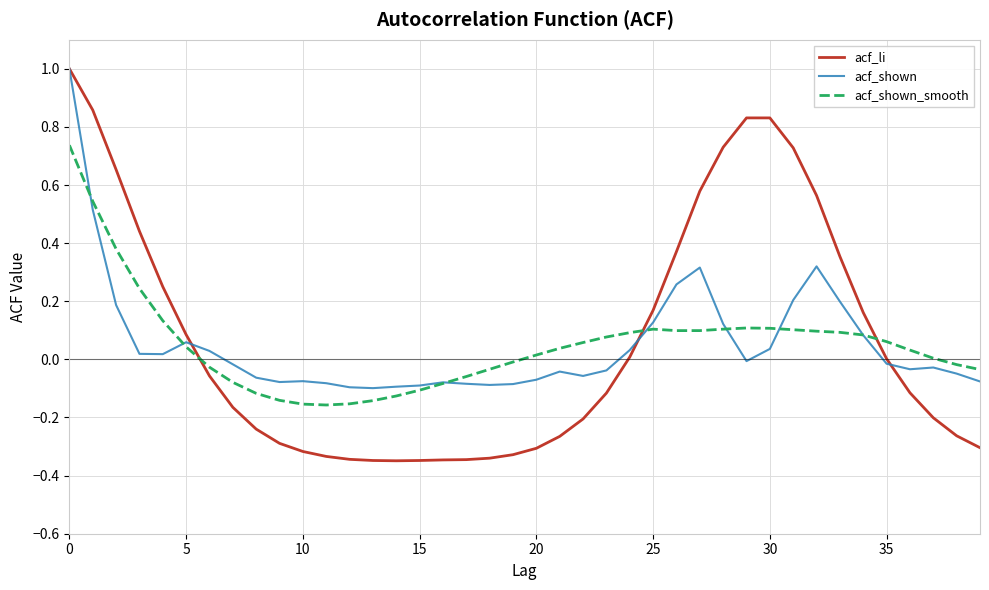

How many intersections are there between acf_li and acf_shown_smooth?

3